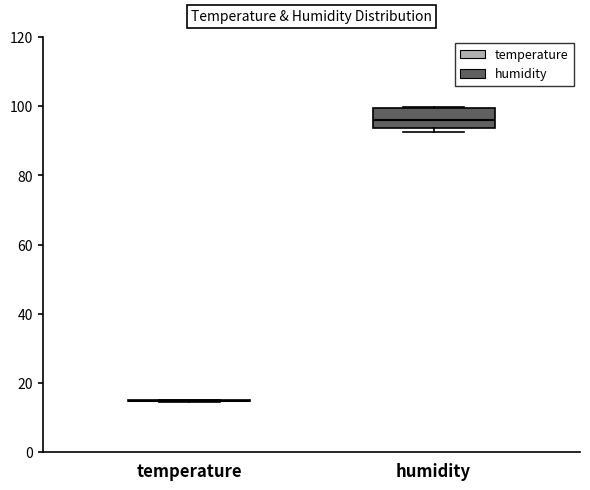

Reading left to right, transcribe this box plot: for each box, give where its median line is, the range the box spans, and where its two whiskers end, as read against the y-axis. The values are not printed on the chart, so give them approximately, as read against the axis.

temperature: box collapsed to a line at 14, whiskers 14 to 16
humidity: median 96, box 94 to 100, whiskers 92 to 100